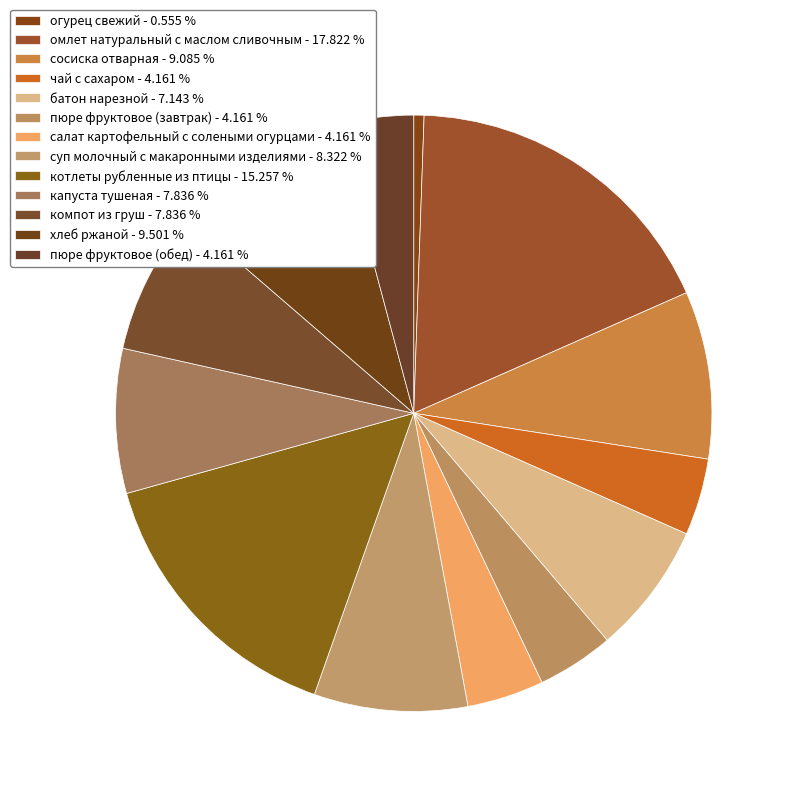

Rank the categories by value from lowest to highest.

огурец свежий, чай с сахаром, пюре фруктовое (завтрак), салат картофельный с солеными огурцами, пюре фруктовое (обед), батон нарезной, капуста тушеная, компот из груш, суп молочный с макаронными изделиями, сосиска отварная, хлеб ржаной, котлеты рубленные из птицы, омлет натуральный с маслом сливочным